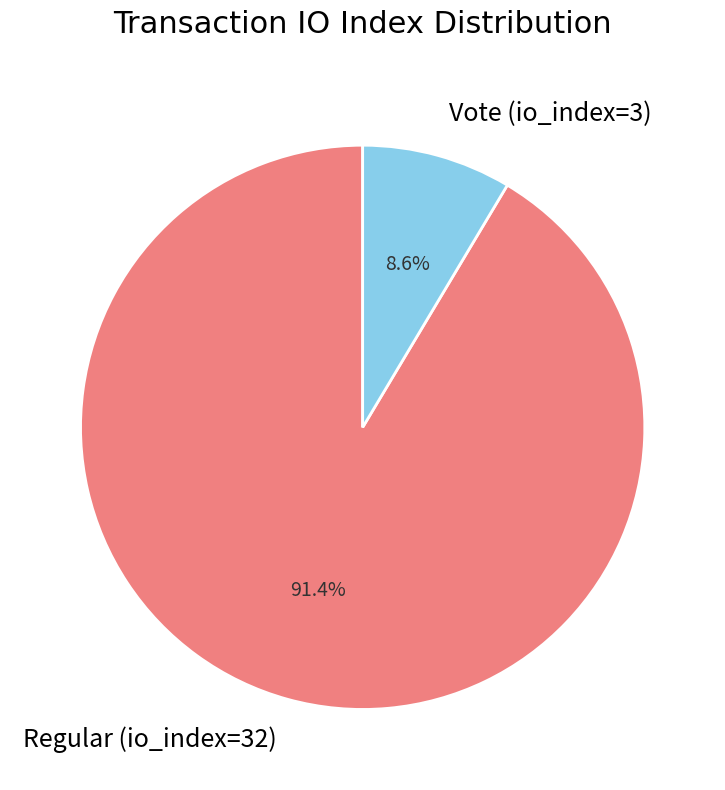

Is it true that Vote (io_index=3) is 9% of the pie?

True